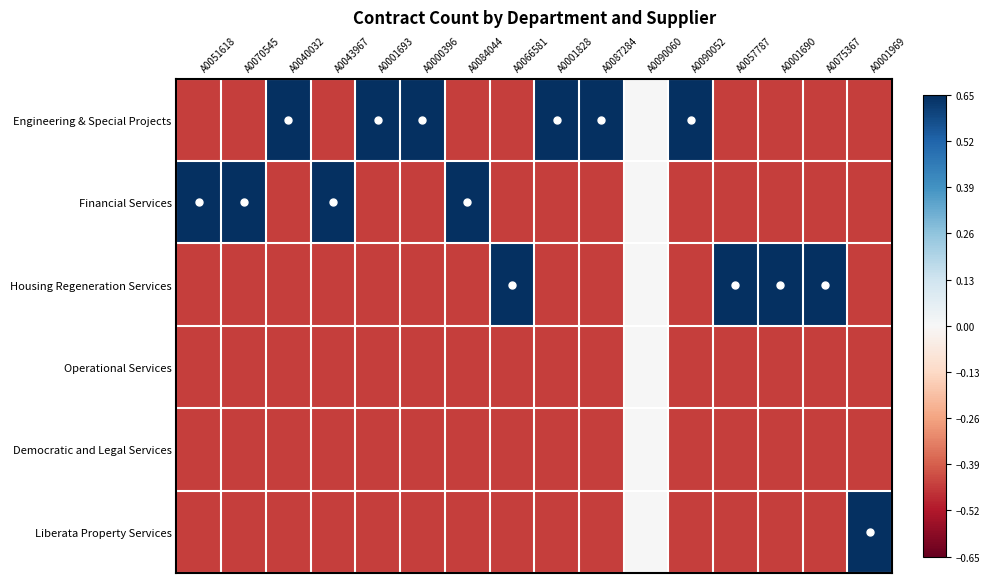

At A0001690, list the series in order from largest to smallest.

Housing Regeneration Services, Engineering & Special Projects, Financial Services, Operational Services, Democratic and Legal Services, Liberata Property Services